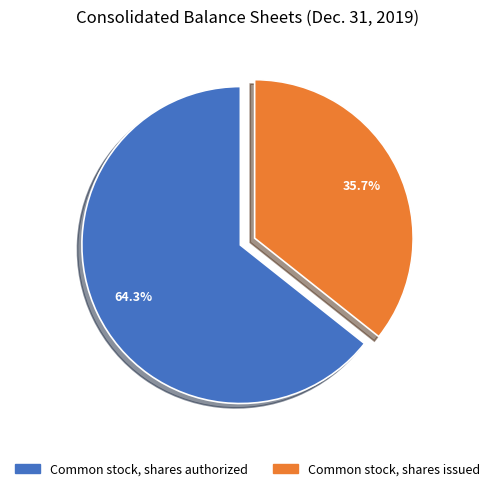

What percentage do Common stock, shares authorized and Common stock, shares issued together represent?

100.0%